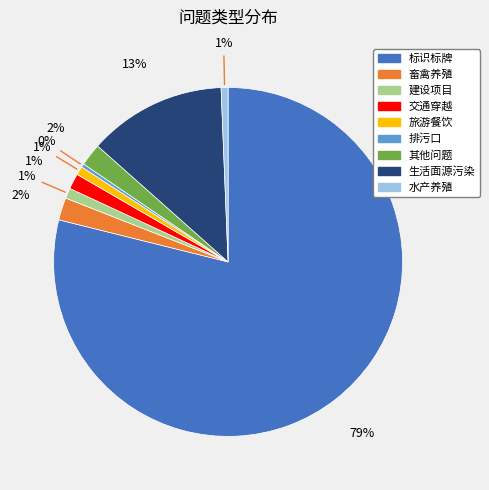

Does 标识标牌 account for over 50% of the chart?

Yes